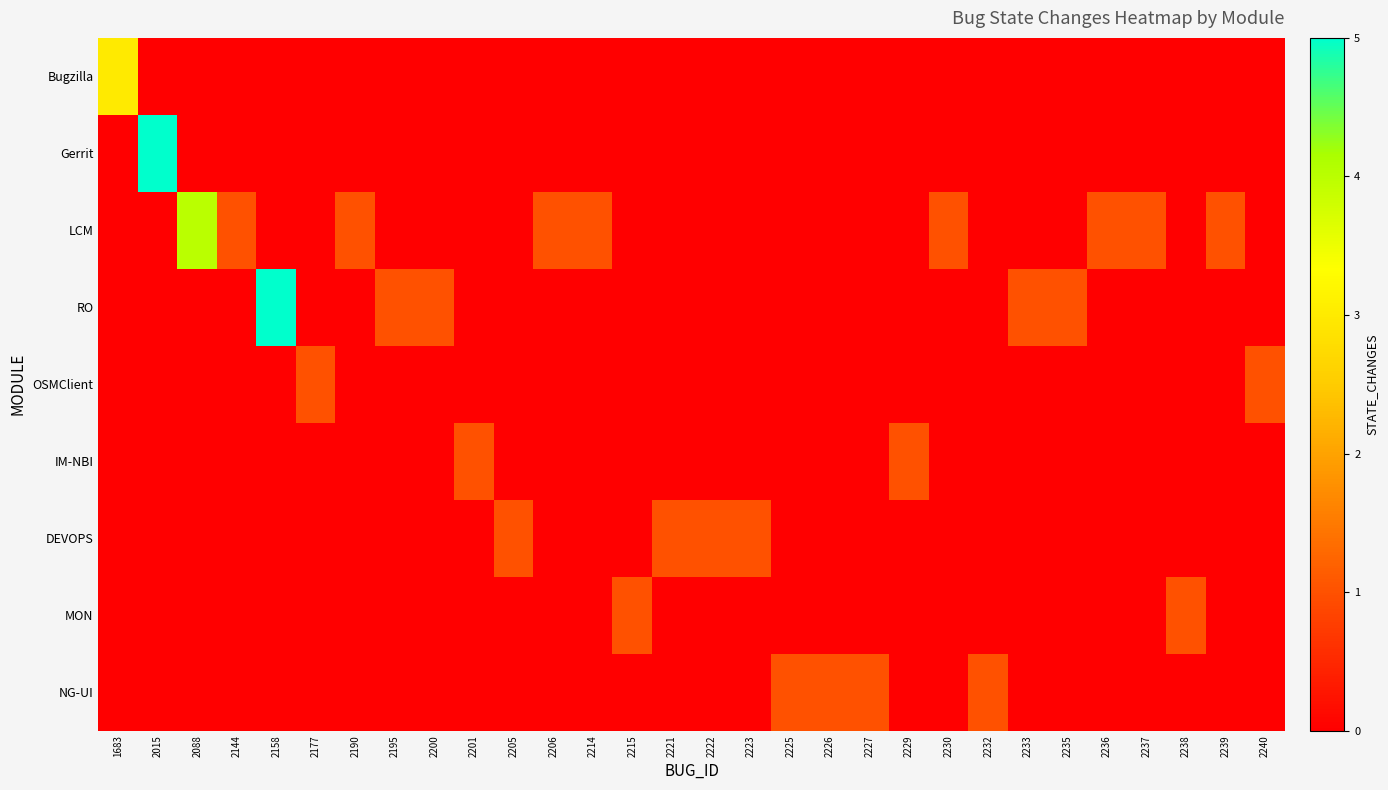

What is the spread (max minus min) of values at 2177?

1